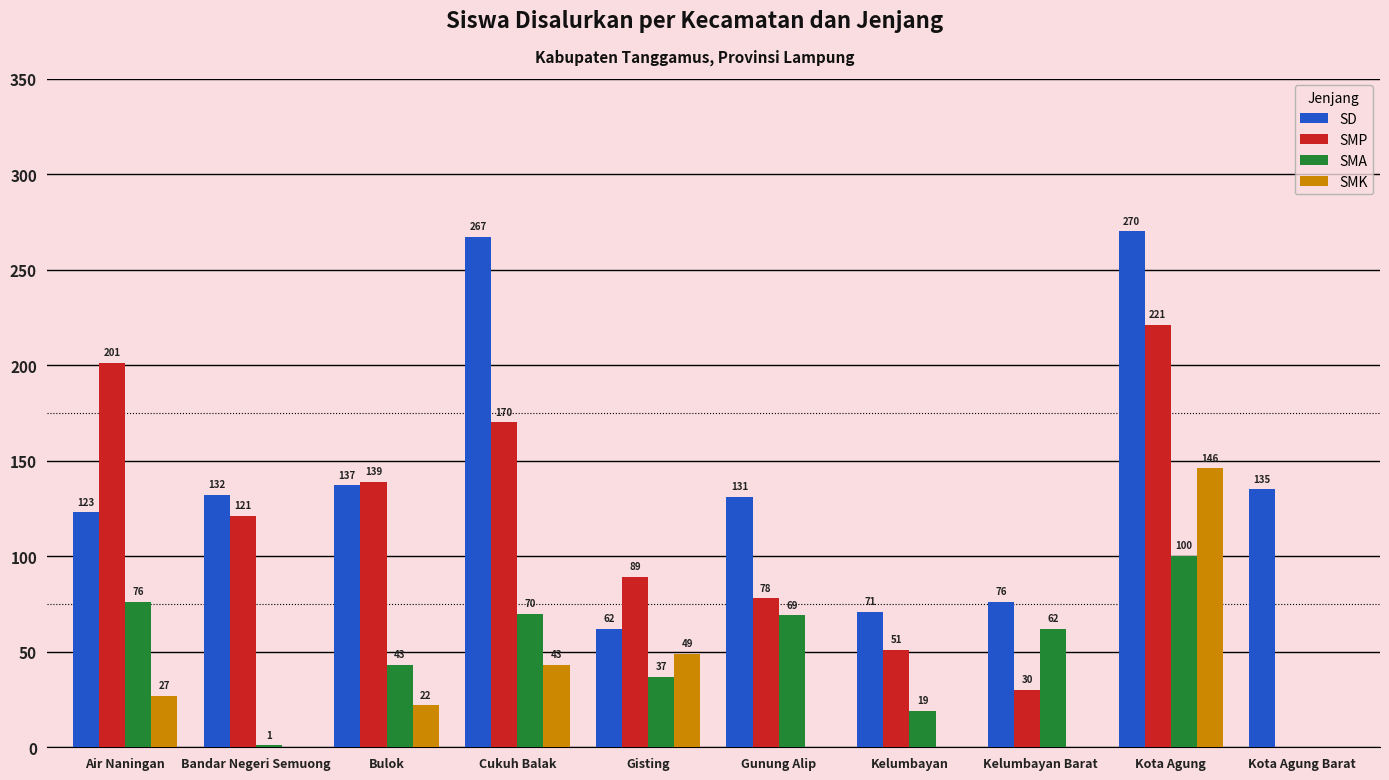

What is the approximate value of SMP at Cukuh Balak, to the nearest 5?

170